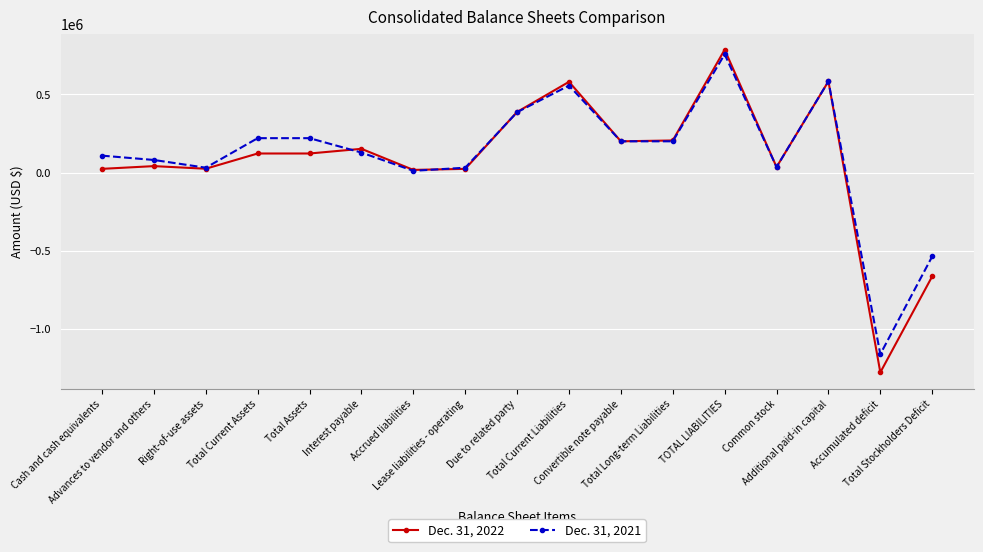

How many lines are shown in the chart?

2